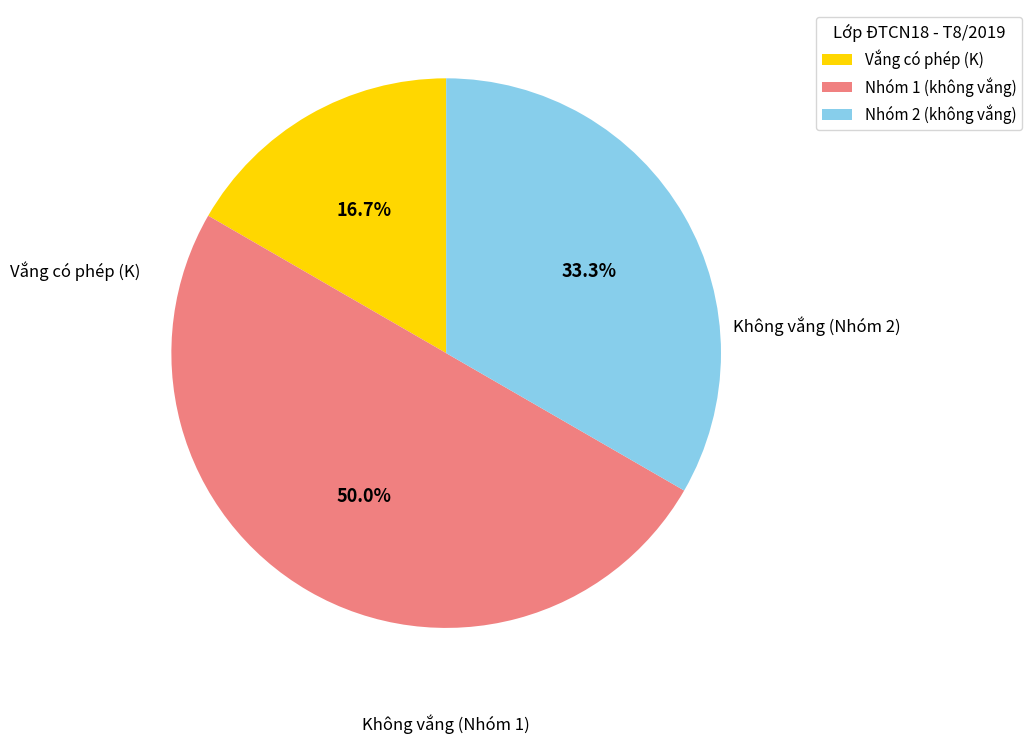

How many segments does this pie chart have?

3